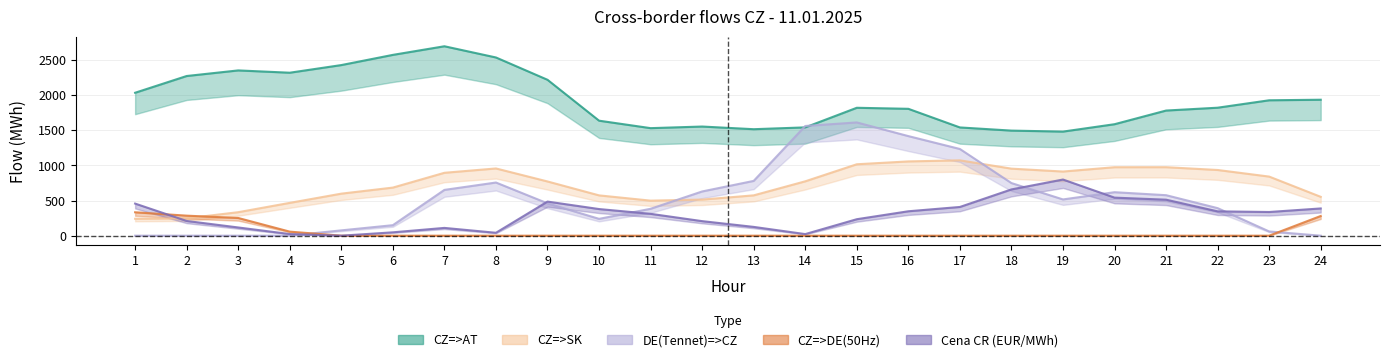

Reading left to right, what are all the values shown in this chart?

CZ=>AT: 2036.2	2274.7	2354.4	2321.6	2430.5	2575.7	2698.5	2538.8	2220.9	1638.3	1532.0	1554.9	1517.0	1542.9	1822.2	1807.4	1542.1	1497.0	1482.9	1588.0	1782.7	1823.2	1928.9	1936.8
CZ=>DE(50Hz): 333.4	285.3	252.1	57.6	0.0	0.0	0.0	0.0	0.0	0.0	0.0	0.0	0.0	0.0	0.0	0.0	0.0	0.0	0.0	0.0	0.0	0.0	0.0	280.5
Cena CR (EUR/MWh): 457.3	209.7	117.0	23.2	0.0	47.9	110.9	41.4	485.8	379.4	311.4	207.2	125.2	22.7	234.7	347.8	409.1	659.2	800.0	542.1	513.0	346.7	337.4	388.1
CZ=>SK: 241.2	247.2	334.7	467.4	598.8	685.1	895.9	957.7	772.4	574.2	499.3	514.2	574.5	774.5	1017.5	1058.0	1073.4	955.0	913.8	975.4	975.8	935.9	841.9	553.5
DE(Tennet)=>CZ: 0.0	0.0	0.0	0.0	75.8	149.7	652.2	757.3	460.9	239.8	383.2	630.0	780.4	1562.8	1613.5	1418.7	1235.1	749.5	516.4	619.5	576.9	392.3	60.0	0.0